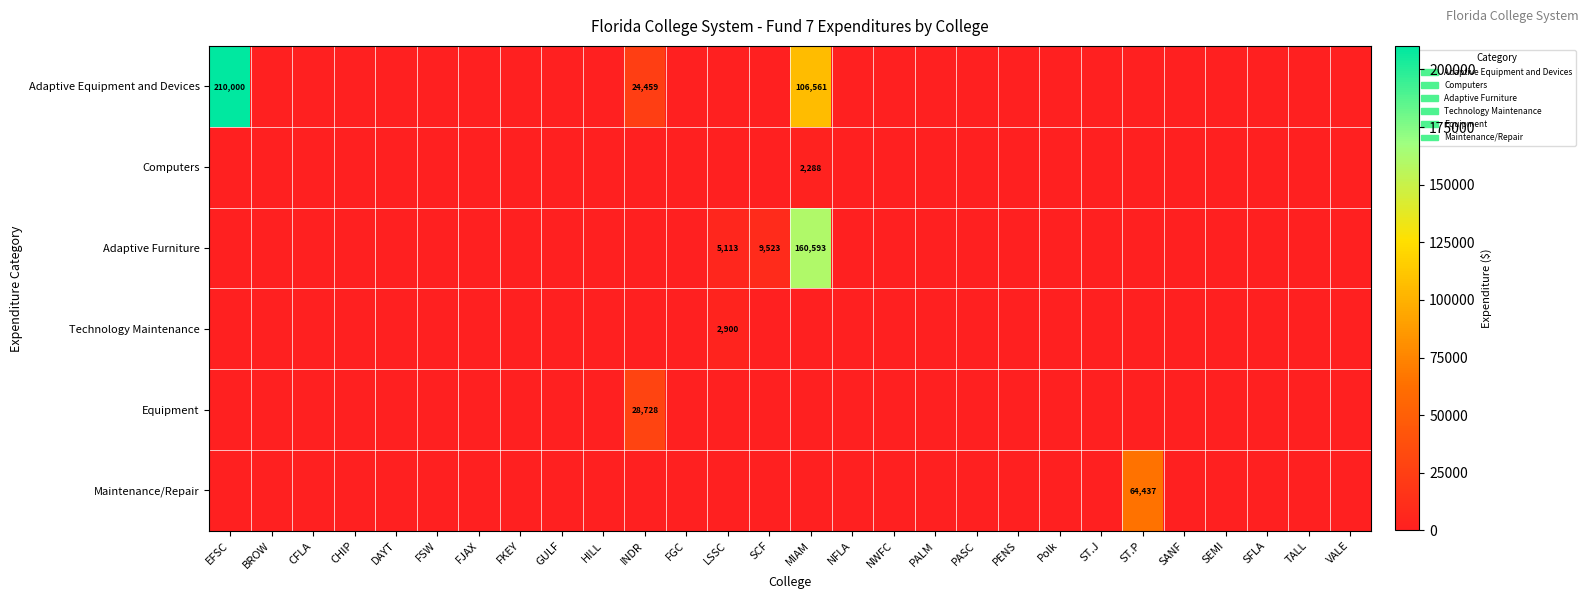

The value of Maintenance/Repair at ST.P is 96309. True or false?

False